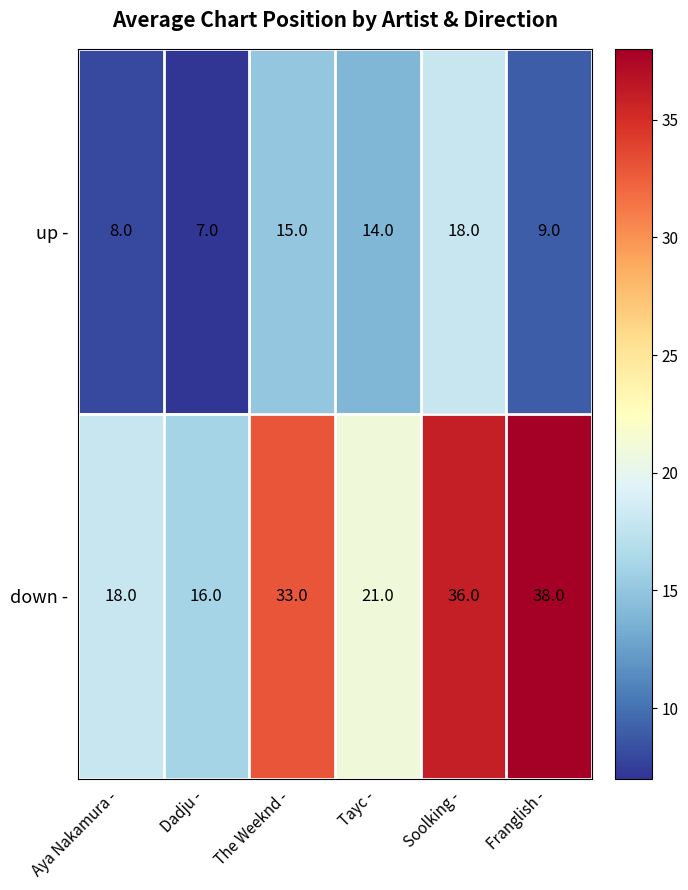

At which category does the chart reach its minimum across all series?

Dadju -